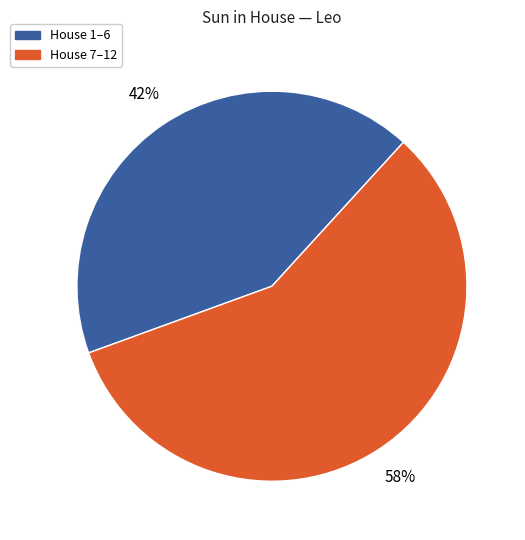

To the nearest percent, what percentage of the pie is House 7–12?

58%